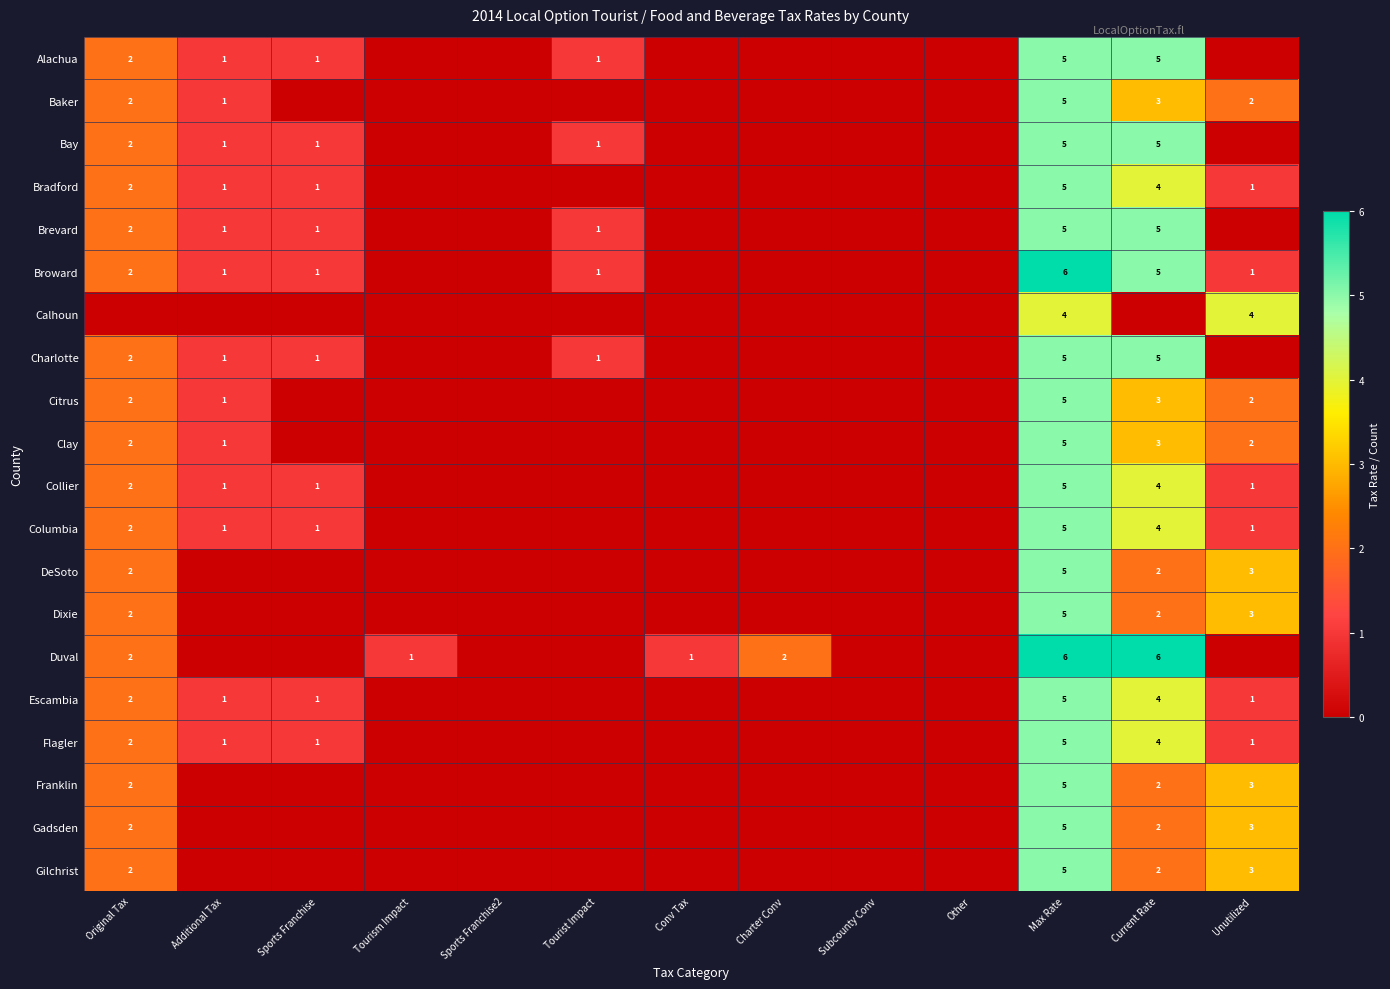

How many values in Broward are above zero?

7